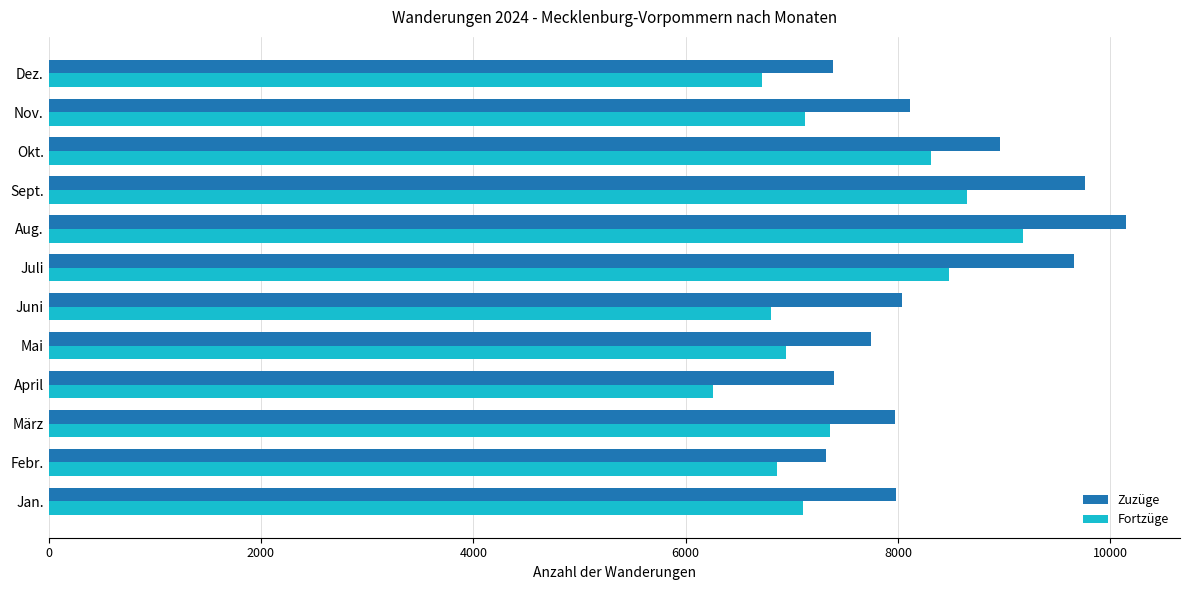

True or false: Fortzüge has a value of 10684 at Nov..

False